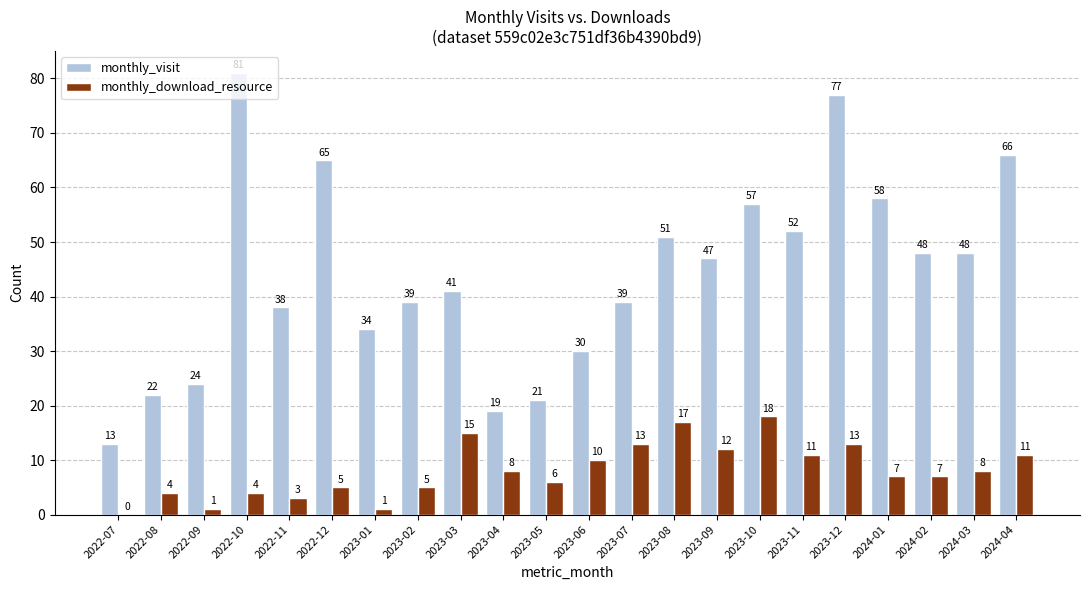

Reading right to left, what are all the values shown in this chart?

monthly_visit: 66	48	48	58	77	52	57	47	51	39	30	21	19	41	39	34	65	38	81	24	22	13
monthly_download_resource: 11	8	7	7	13	11	18	12	17	13	10	6	8	15	5	1	5	3	4	1	4	0